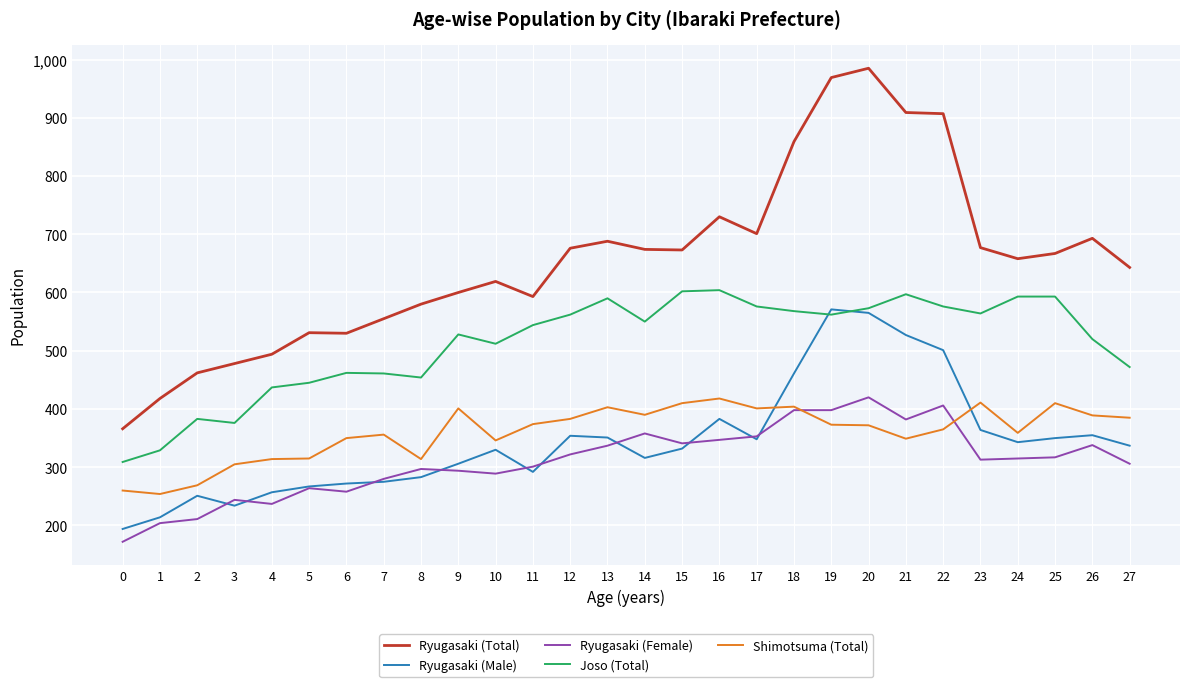

True or false: Joso (Total) and Ryugasaki (Male) intersect in this chart.

True